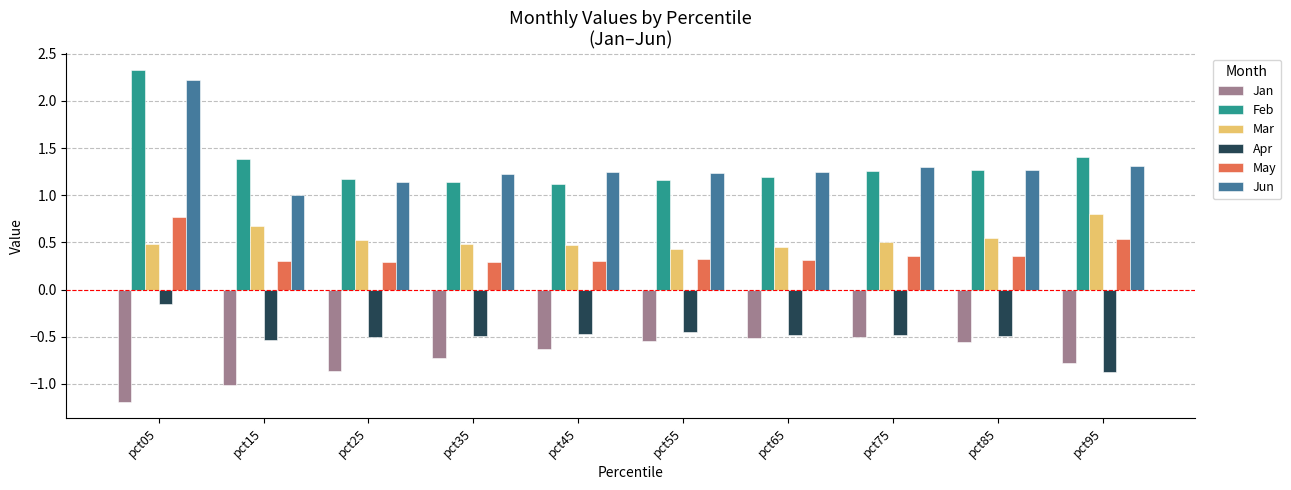

What is the sum of all Jan values?

-7.3